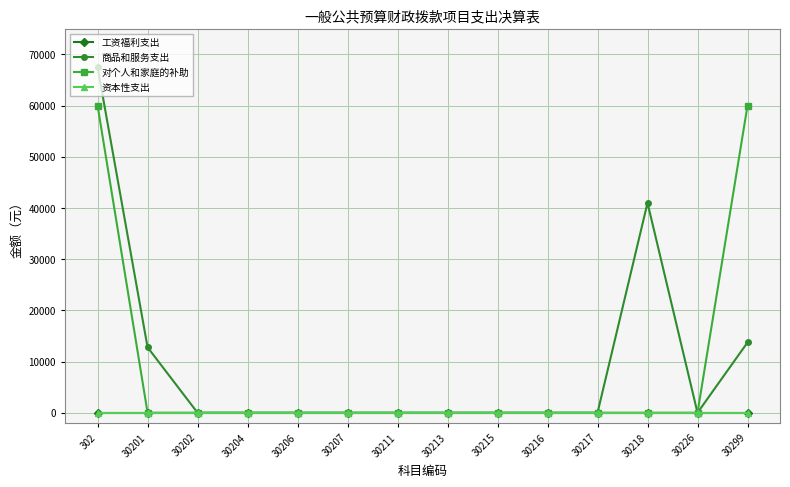

Does the chart have visible grid lines?

Yes